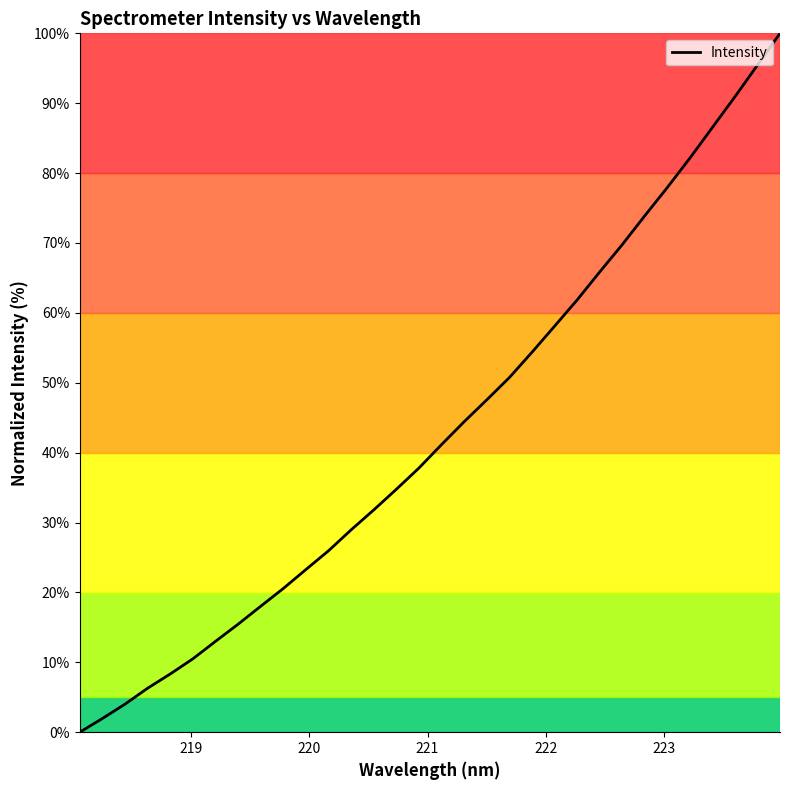

What is the greatest value displayed?

100.0